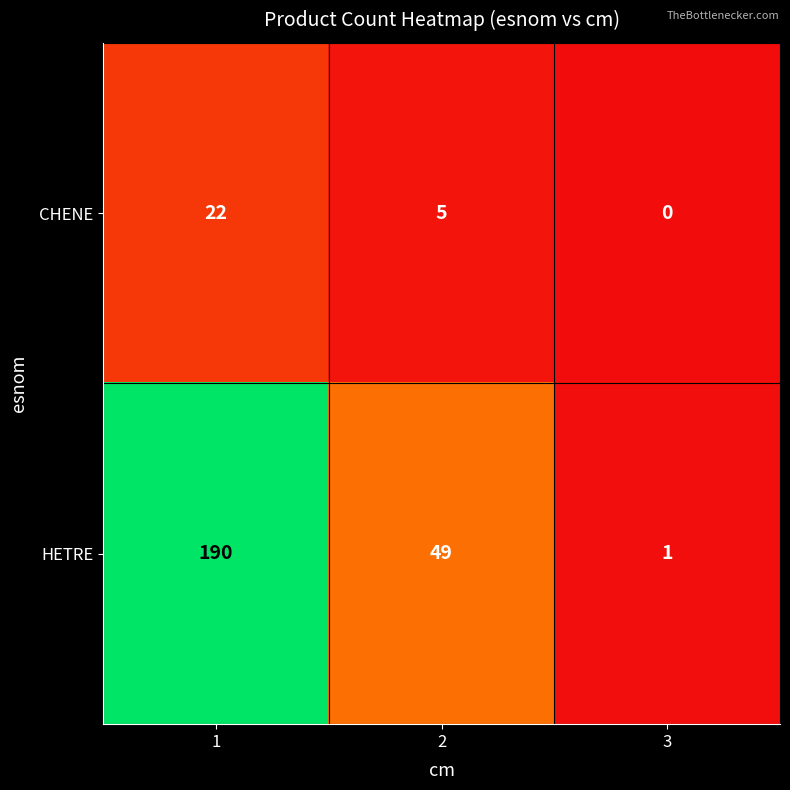

What is the difference between the HETRE values at 2 and 3?

48